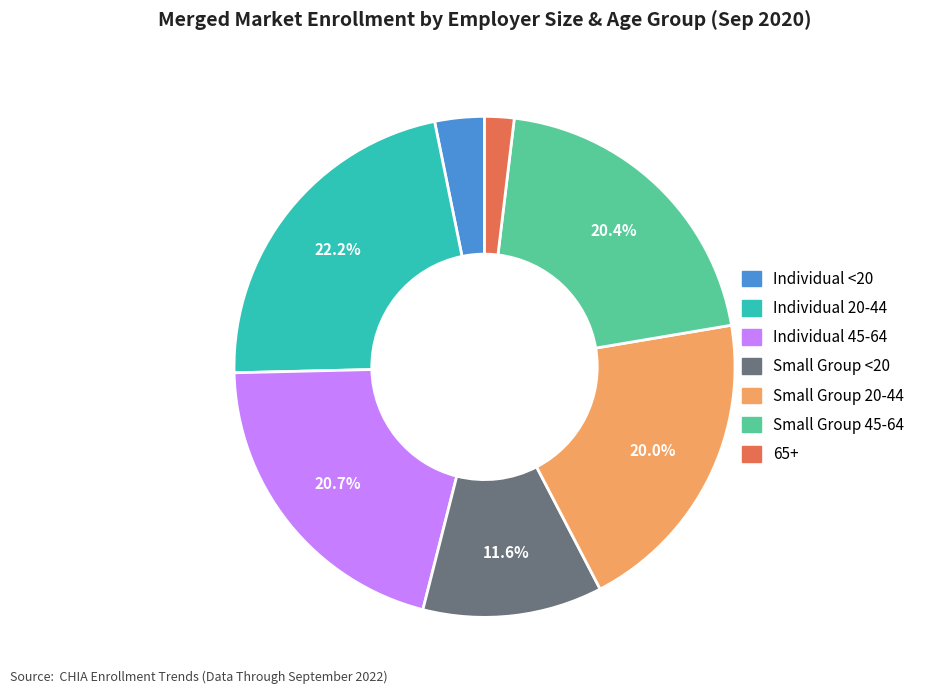

Which has a higher value, Individual 45-64 or Individual <20?

Individual 45-64